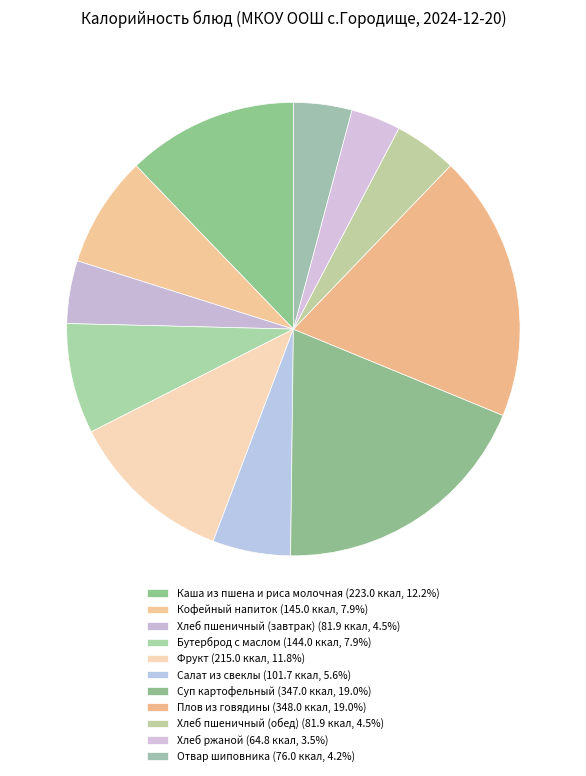

What is the largest slice in the pie chart?

Плов из говядины